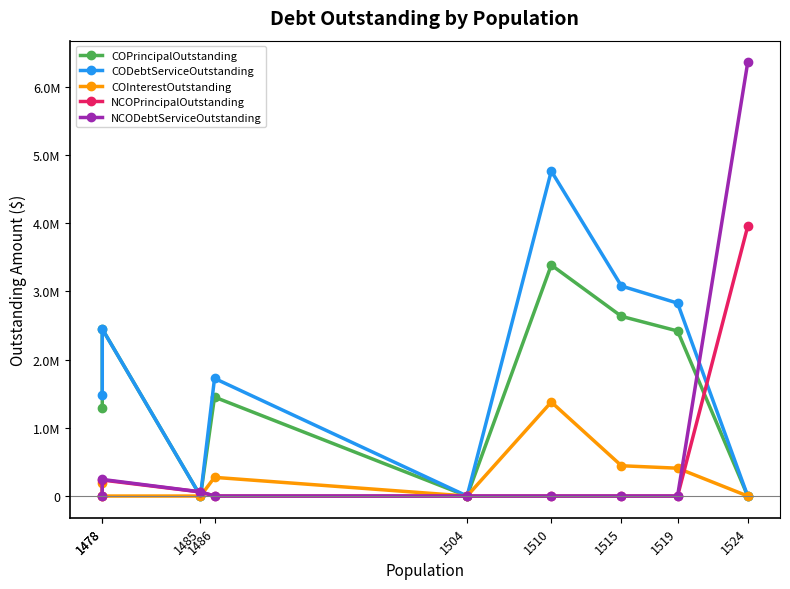

True or false: COPrincipalOutstanding and CODebtServiceOutstanding cross at least once.

False